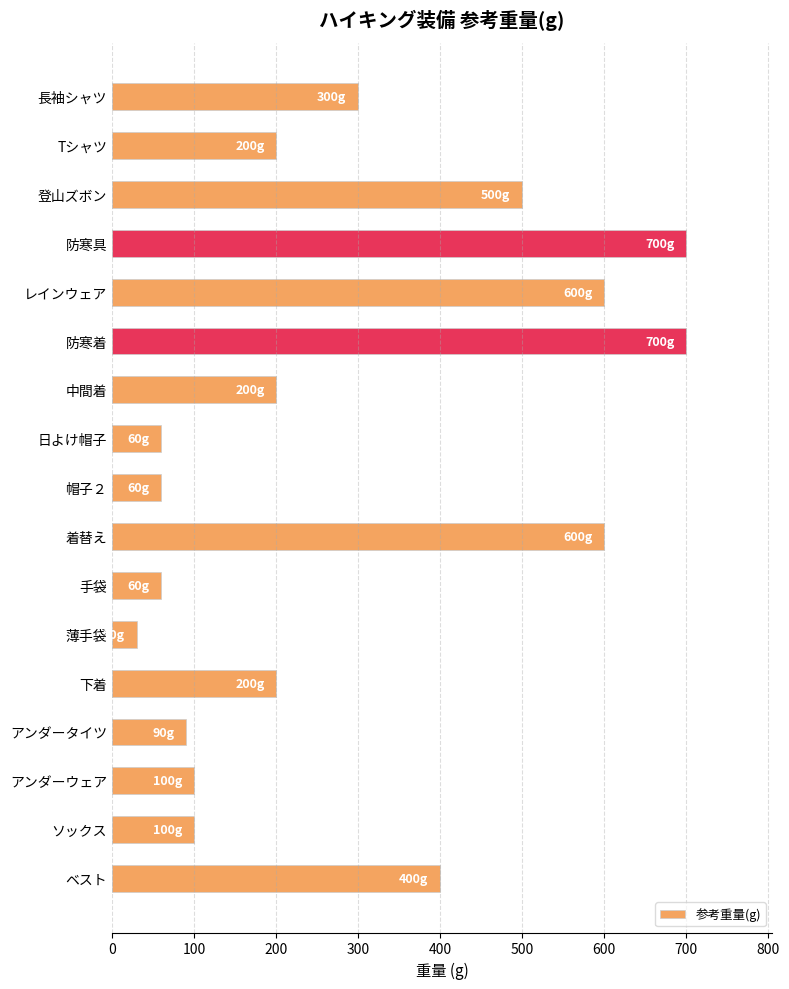

What is the label of the 8th bar from the bottom?

着替え